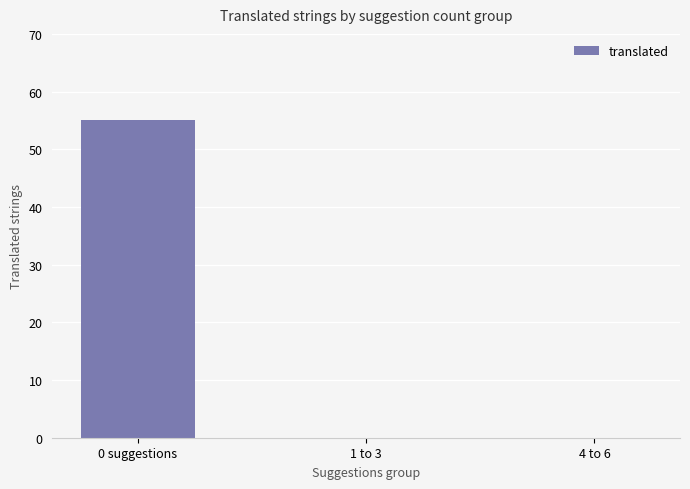

Are the bars horizontal?

No